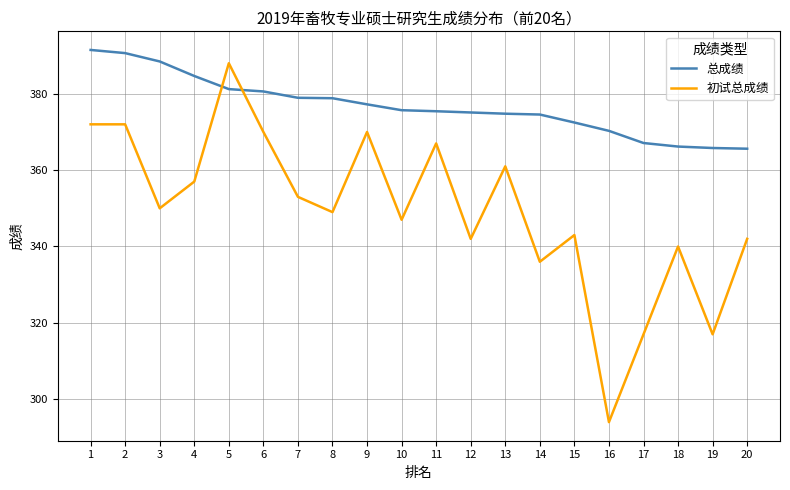

At which category is the sum across all series the highest?

5